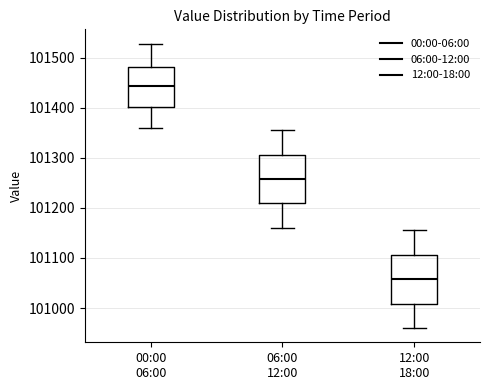

Which box's median line is the lowest?

12:00 18:00